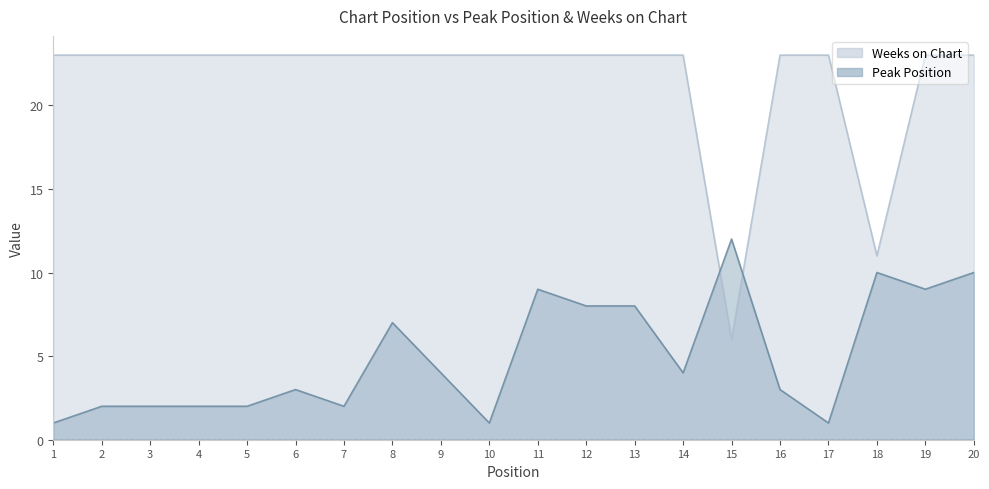

How many interior local valleys does the Weeks on Chart series have?

2